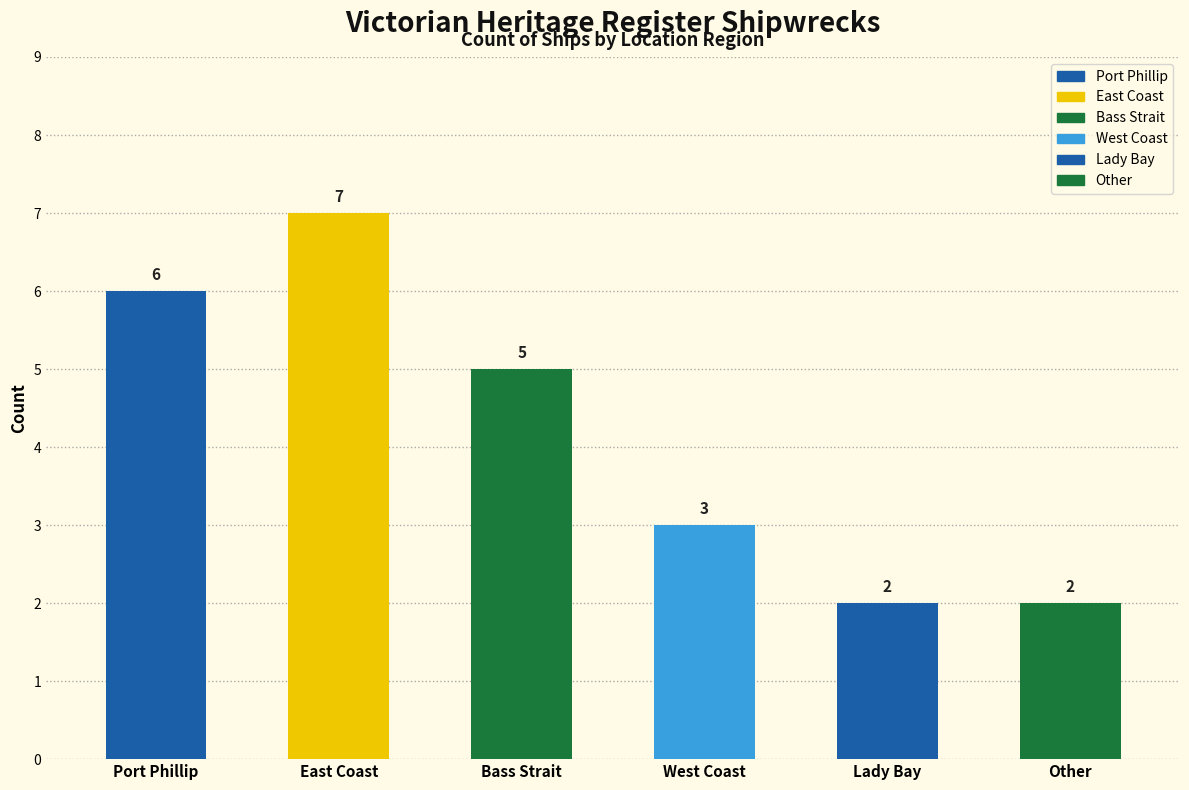

Which label corresponds to the largest value in the chart?

East Coast